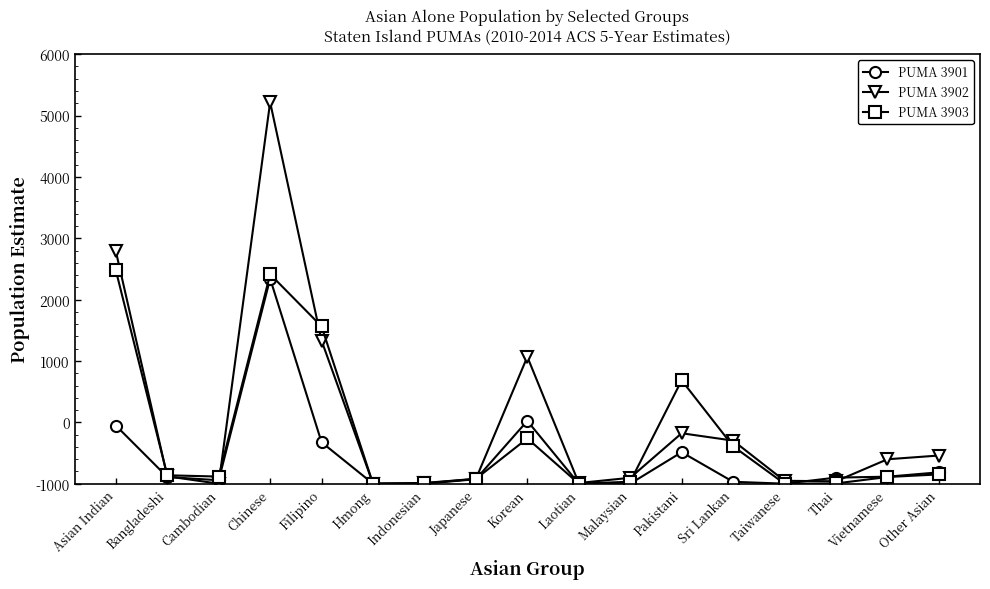

Is this an area chart (filled region under the line)?

No